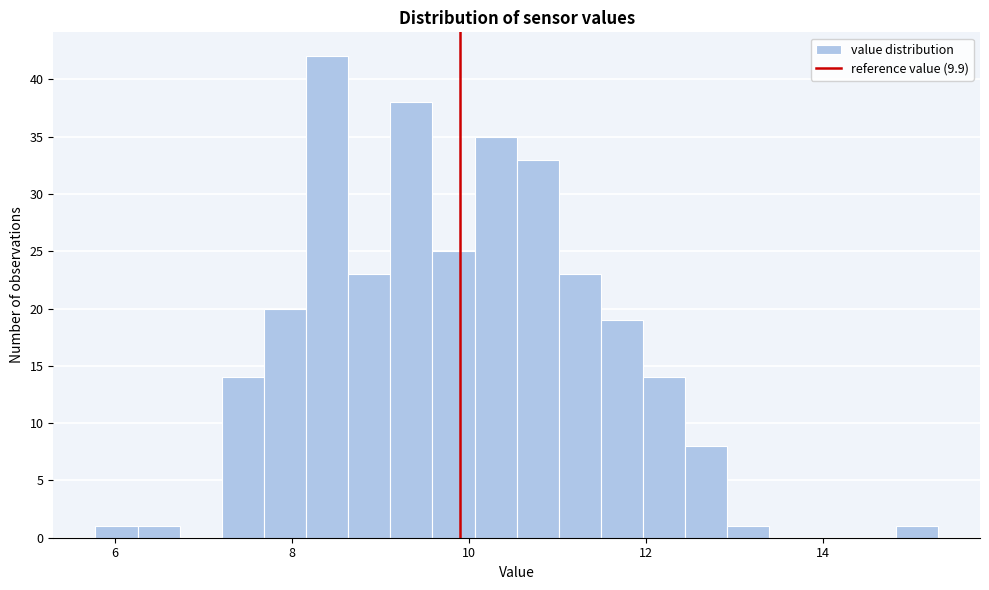

Around what value on the x-axis is the tallest bar? Give the approximate position of its centre, as read against the axis.

8.4